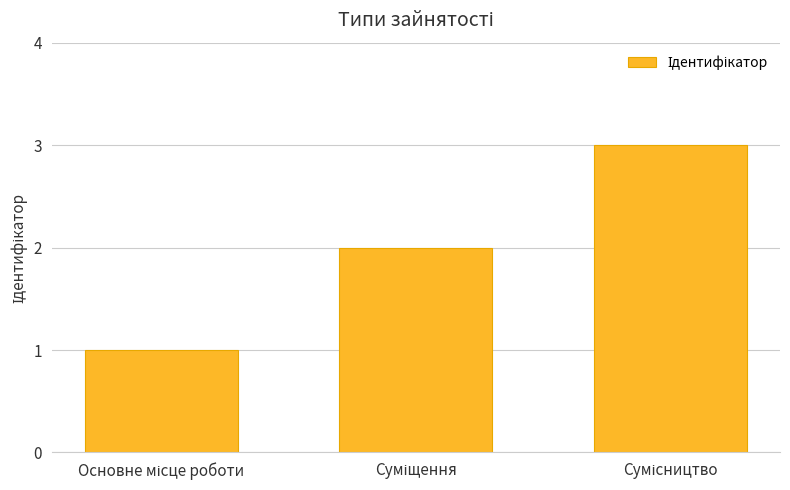

Count the values in the range 1 to 3.

3